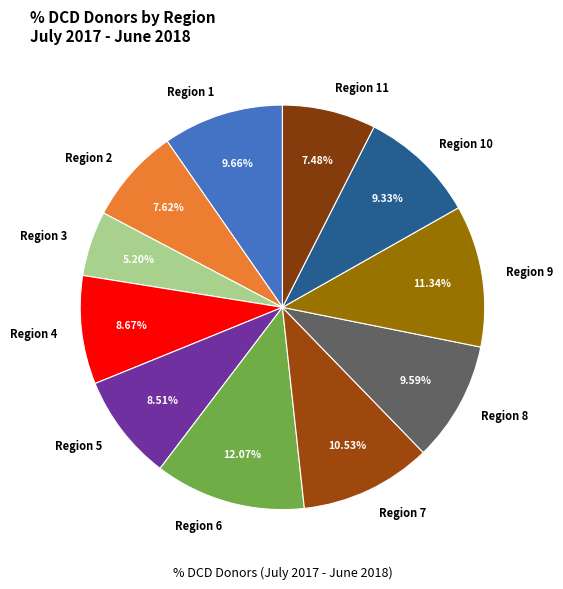

Is it true that Region 4 is 9% of the pie?

True